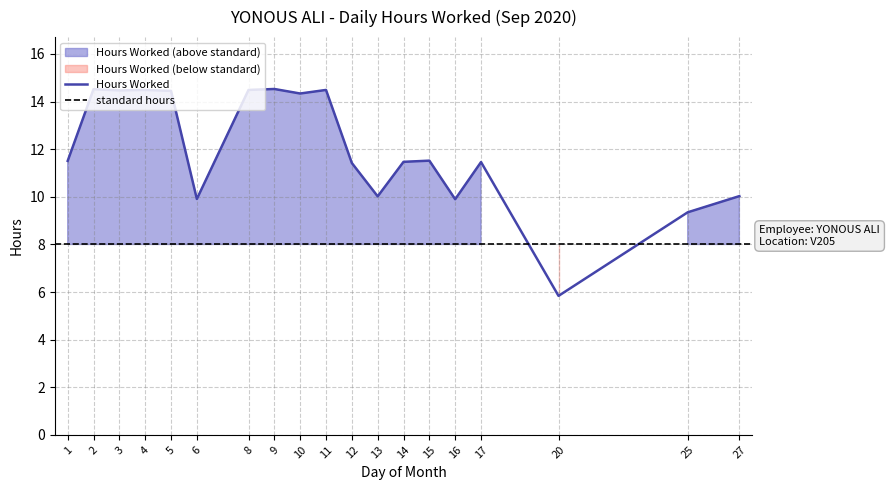

The chart shows a value of 11.5 at 1. True or false?

True